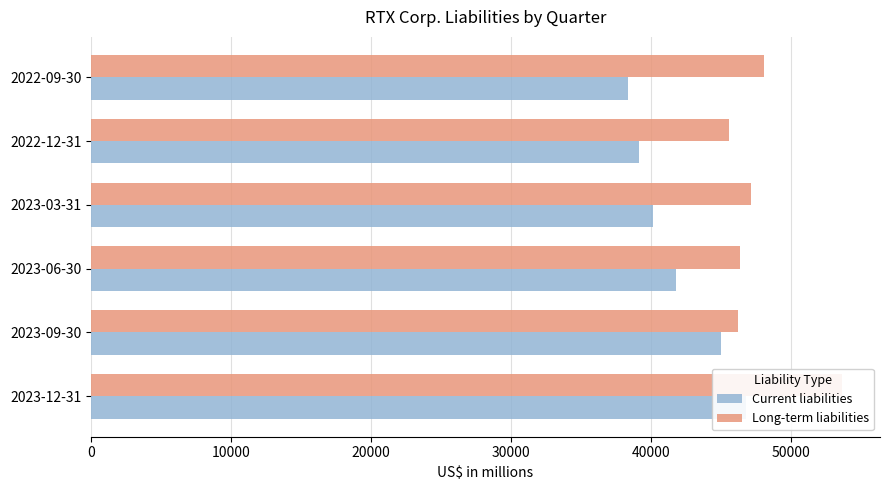

What are all the series names shown in the legend?

Current liabilities, Long-term liabilities